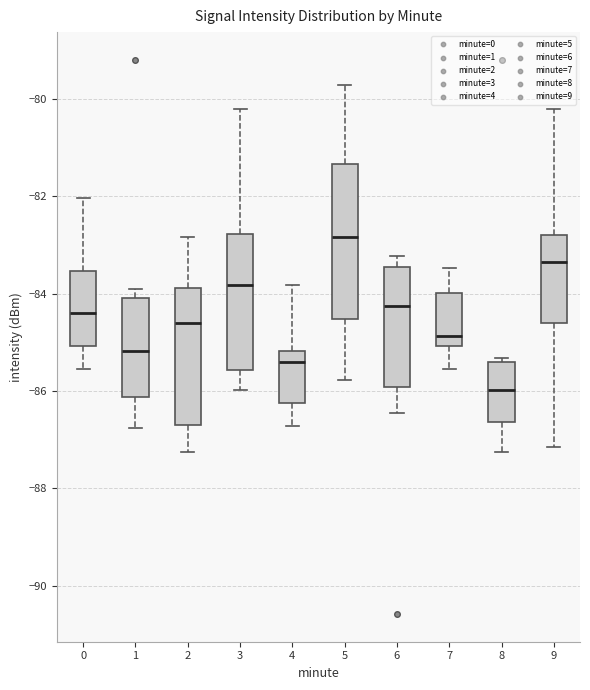

Which box is the tallest, from its lower edge to its upper edge?

5